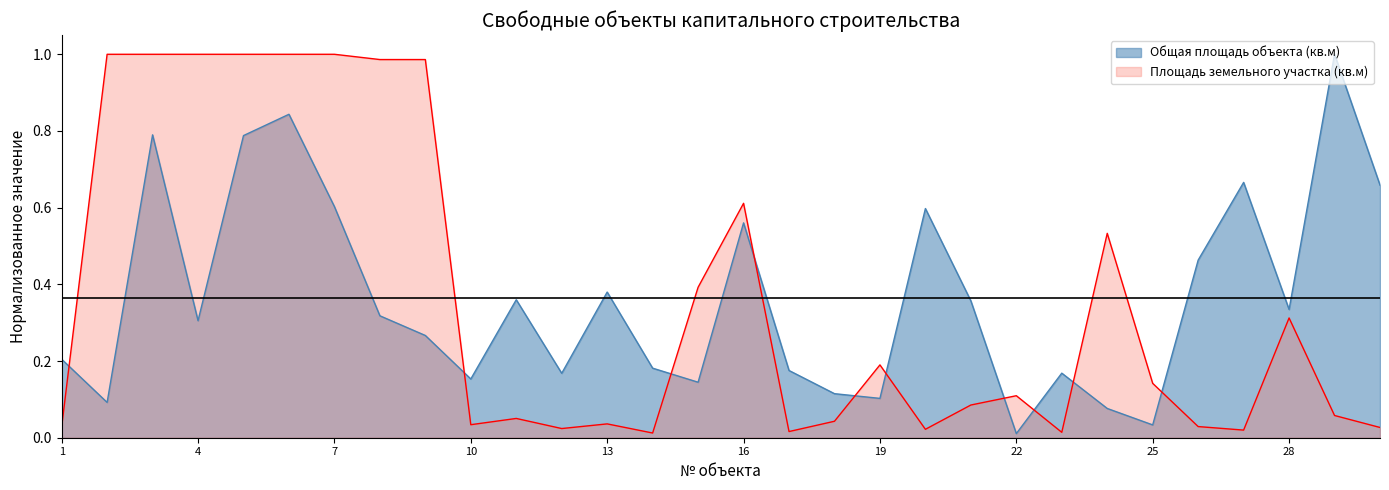

What is the value of the Общая площадь объекта (кв.м) point at the 6th from the left?

0.8